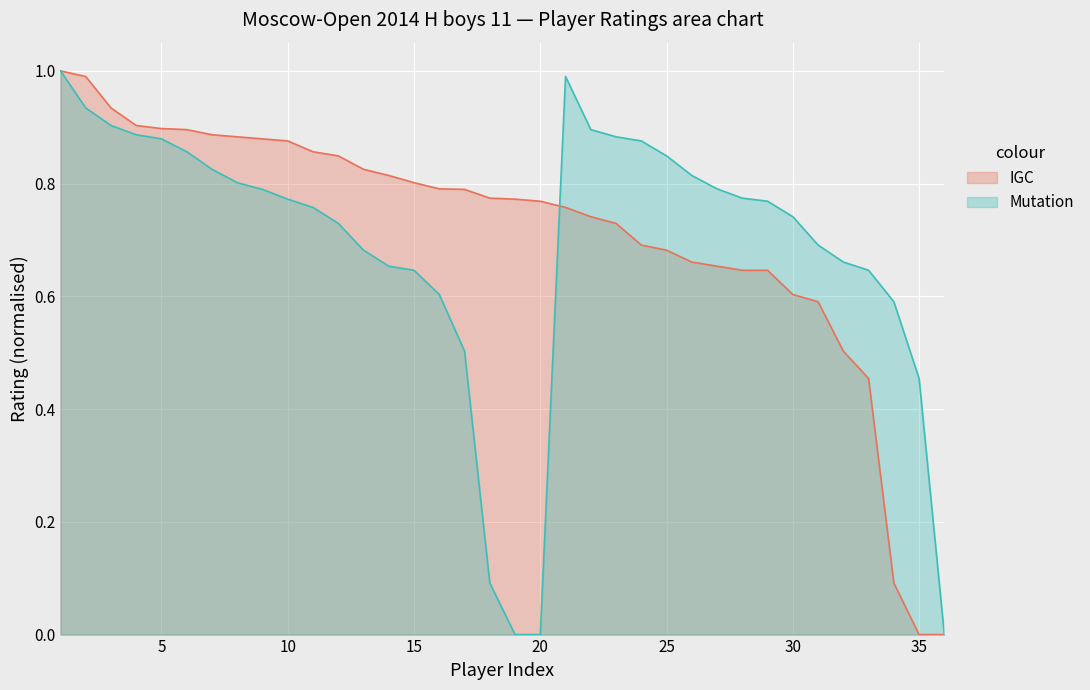

At how many categories does at least one series exceed 0?

35